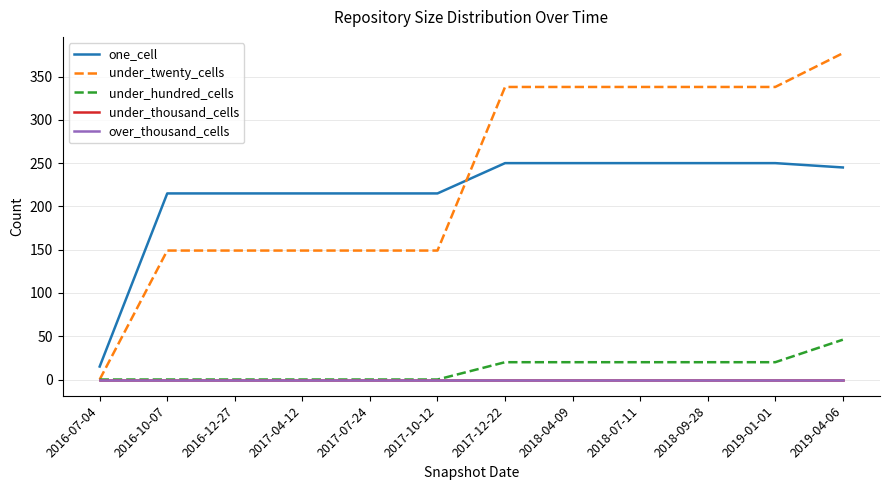

True or false: one_cell and under_thousand_cells intersect in this chart.

False